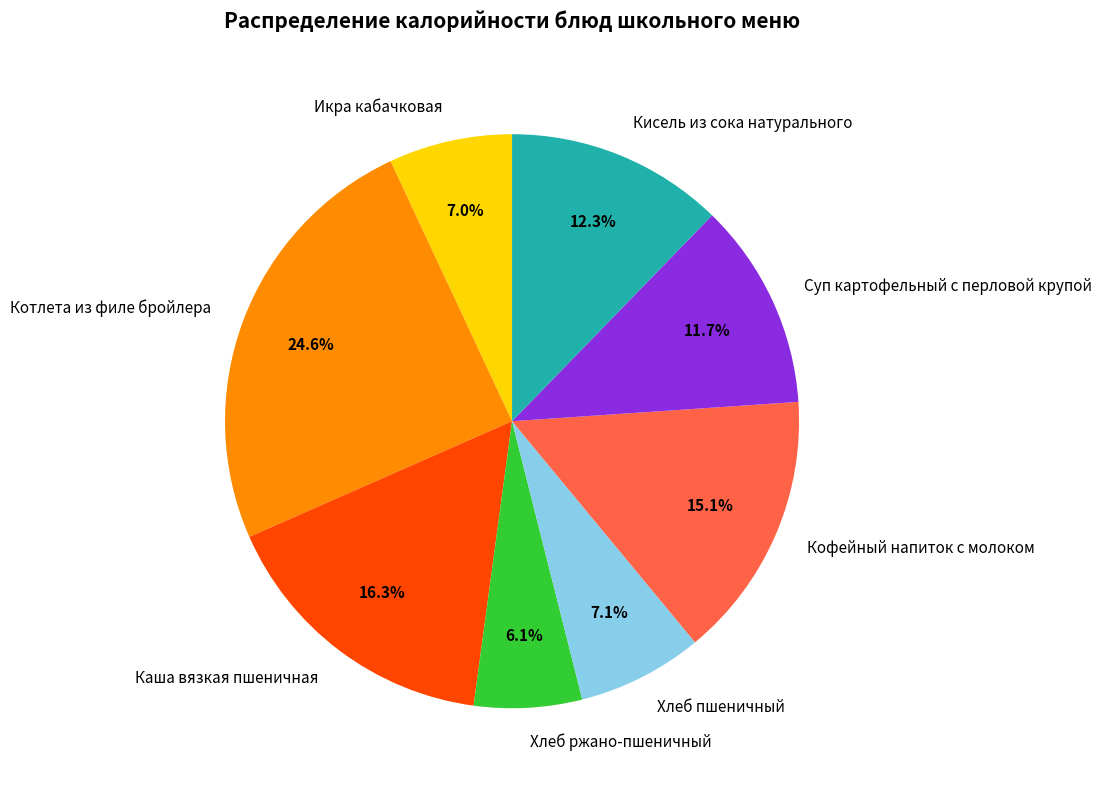

Does any single category account for the majority?

No